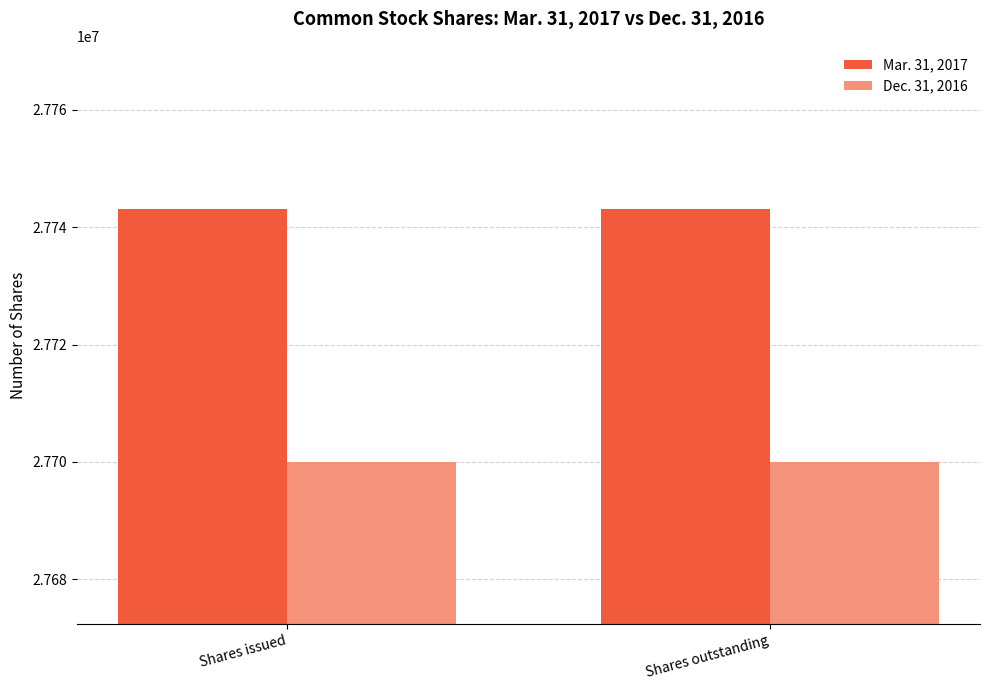

Count the number of data series in this chart.

2